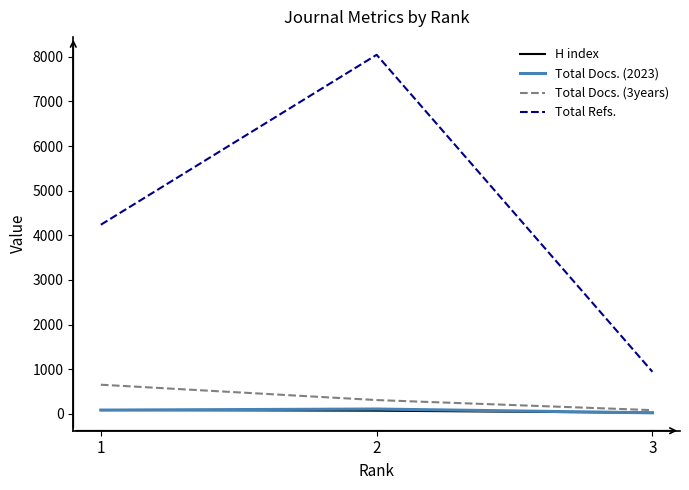

Is the value of Total Docs. (2023) at 2 greater than the value of Total Docs. (3years) at 1?

No